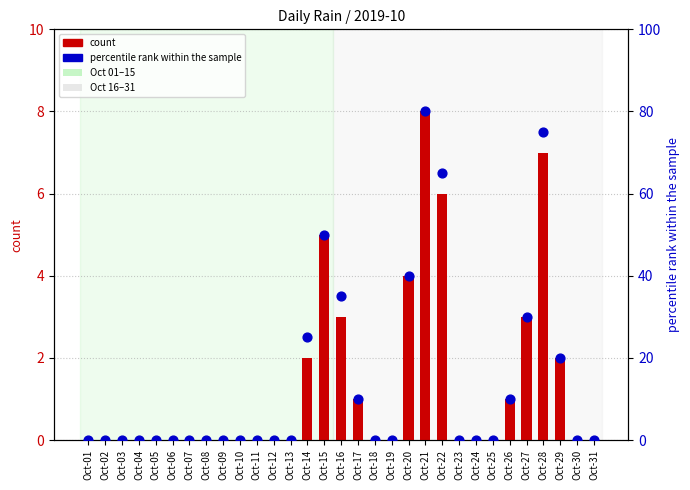

What is the total value across all series at Oct-26?

11